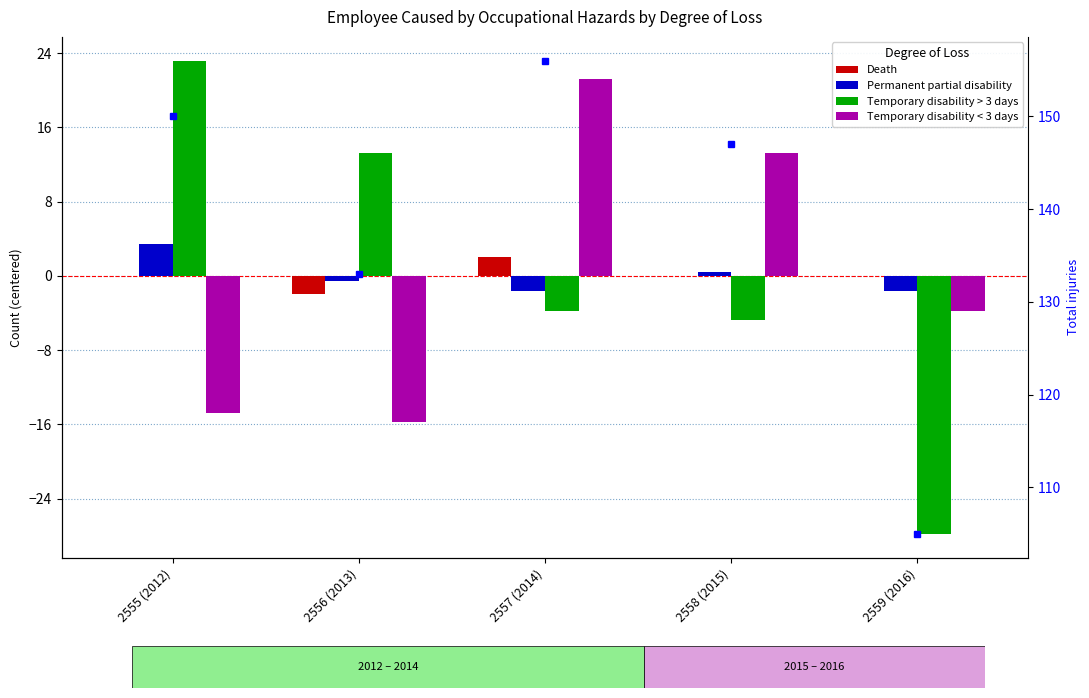

What is the approximate value of Temporary disability < 3 days at 2556 (2013)?

-15.8